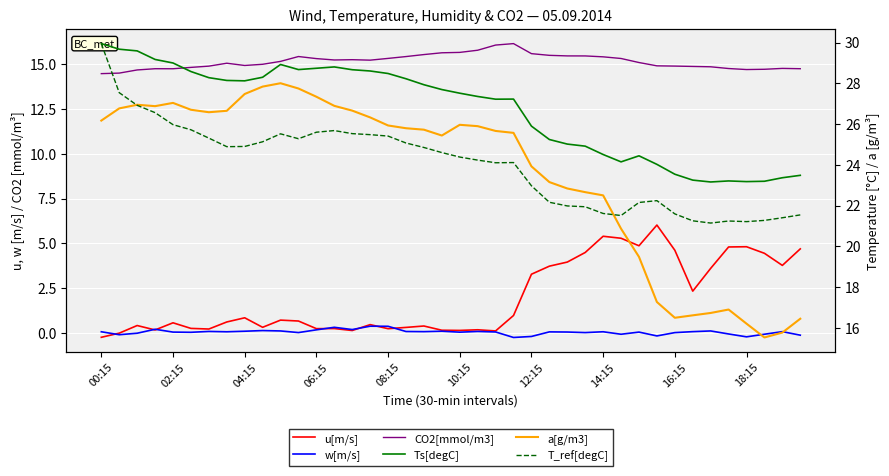

Which has a higher value, 16 or 18:15?

18:15